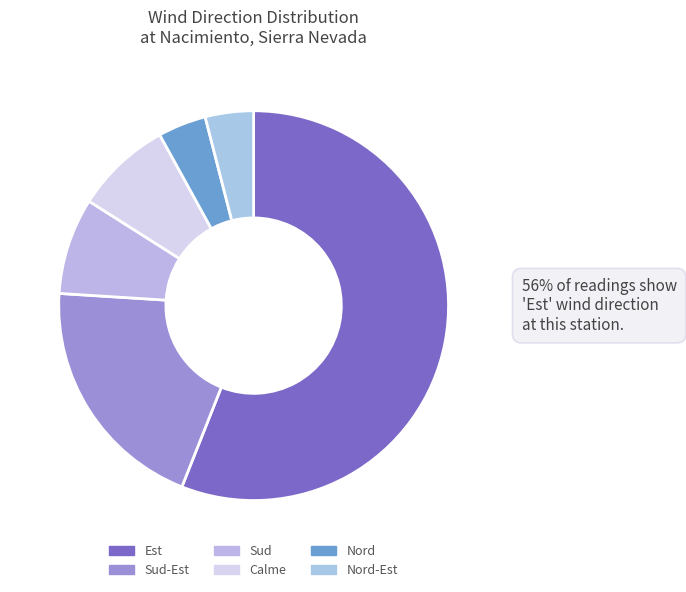

Count the number of slices in the pie.

6